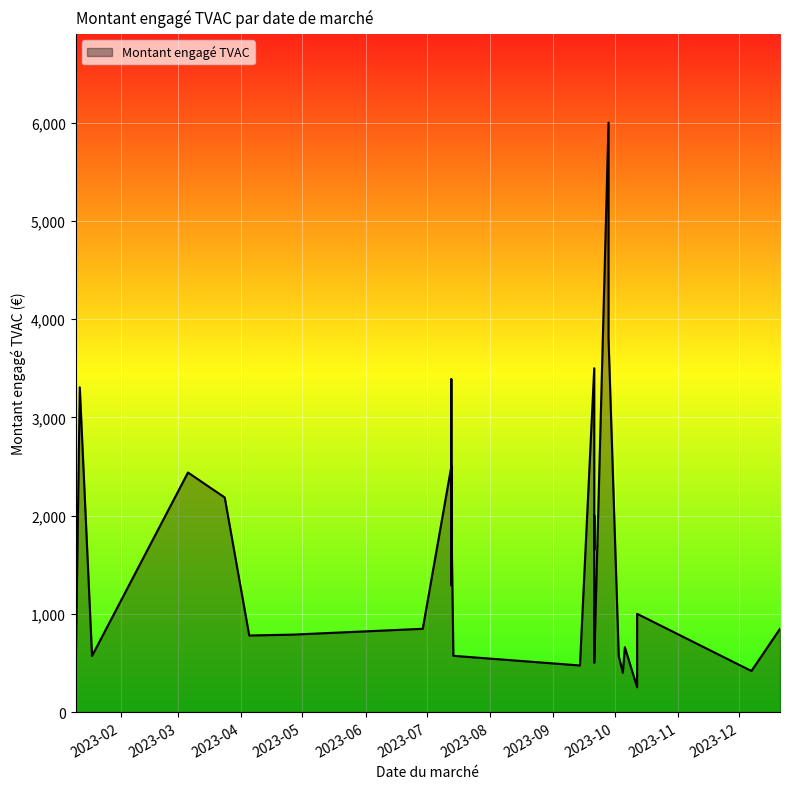

What is the ratio of the value at 2023-03-24 to the value at 2023-07-13?

0.9